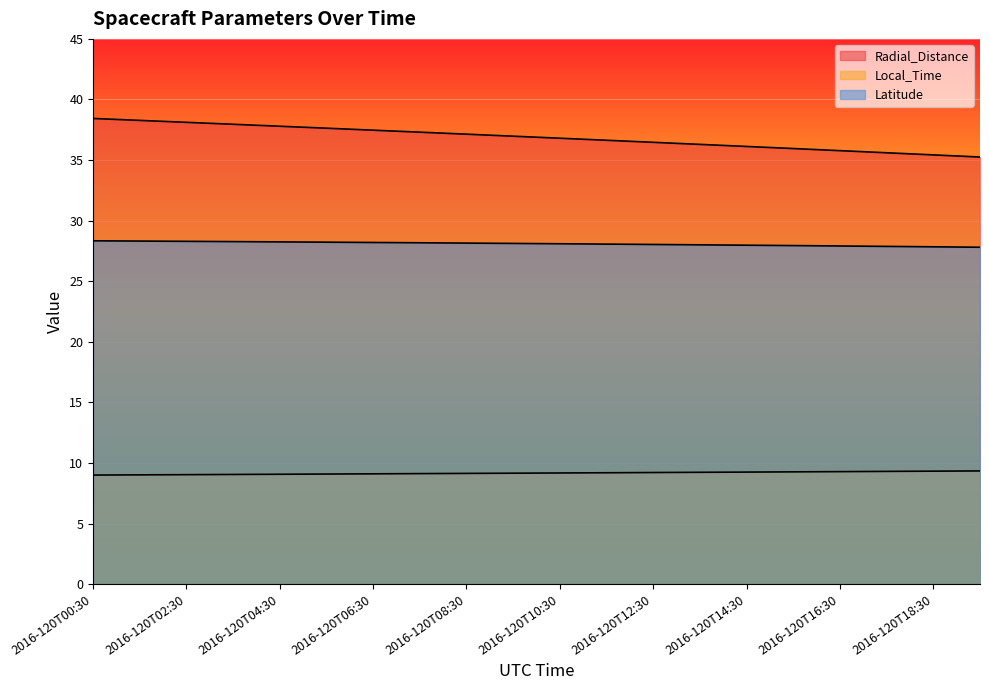

How many distinct data groups are displayed?

3